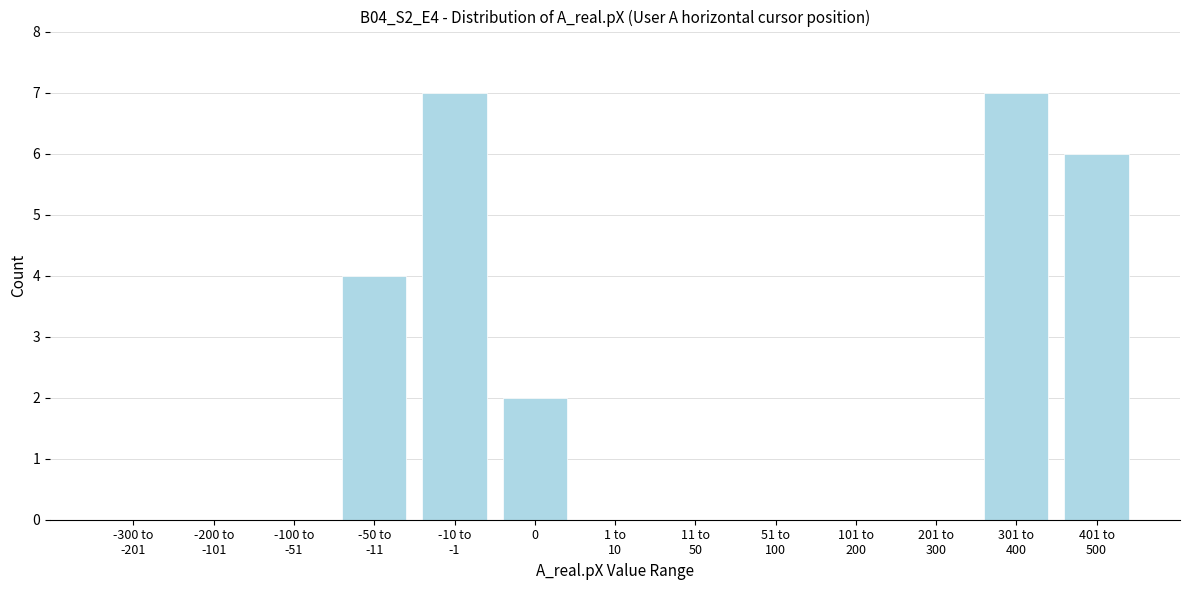

The chart shows a value of 2 at 0. True or false?

True